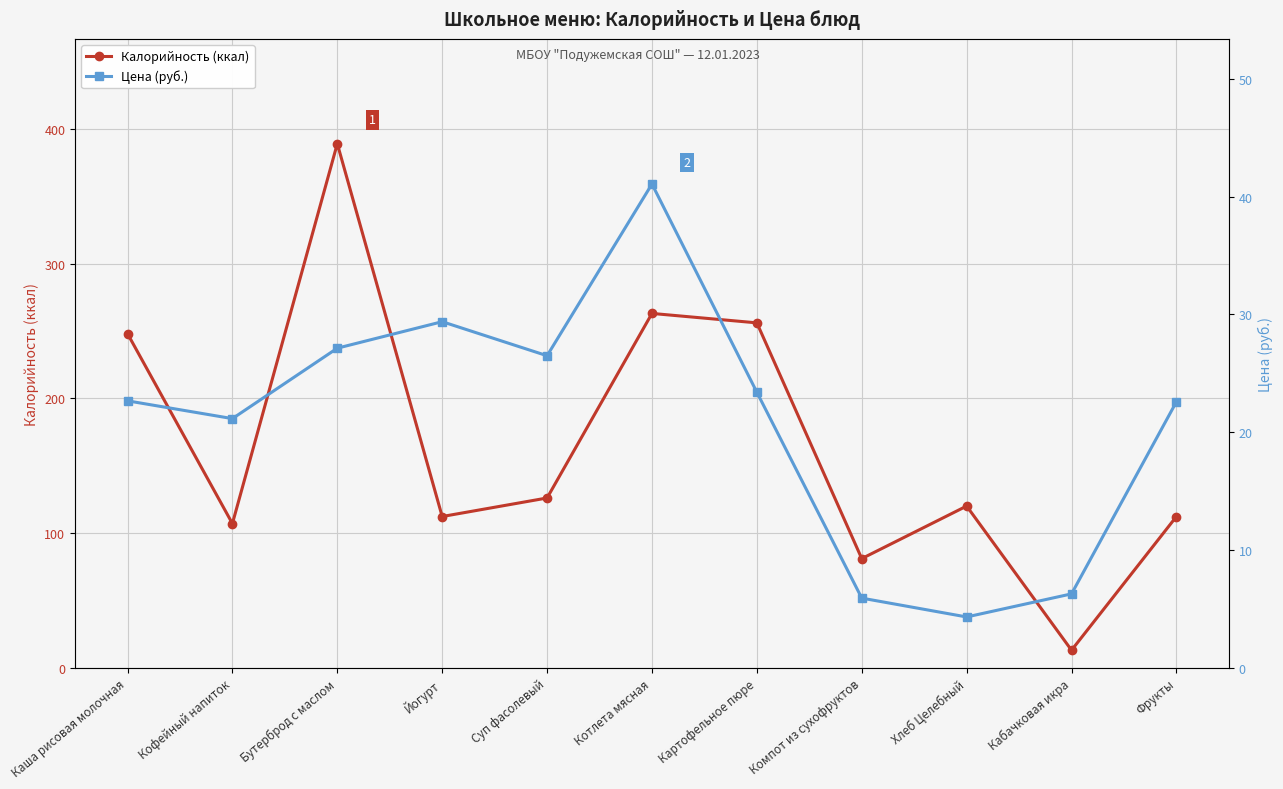

What is the difference between the Цена (руб.) values at Картофельное пюре and Котлета мясная?

17.7